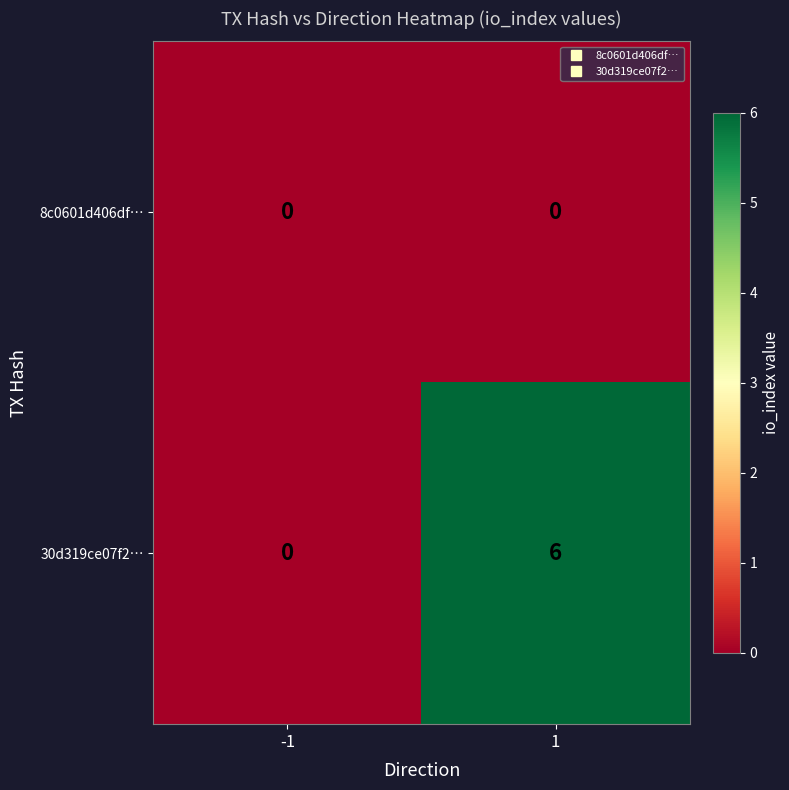

How many series are shown in this chart?

2